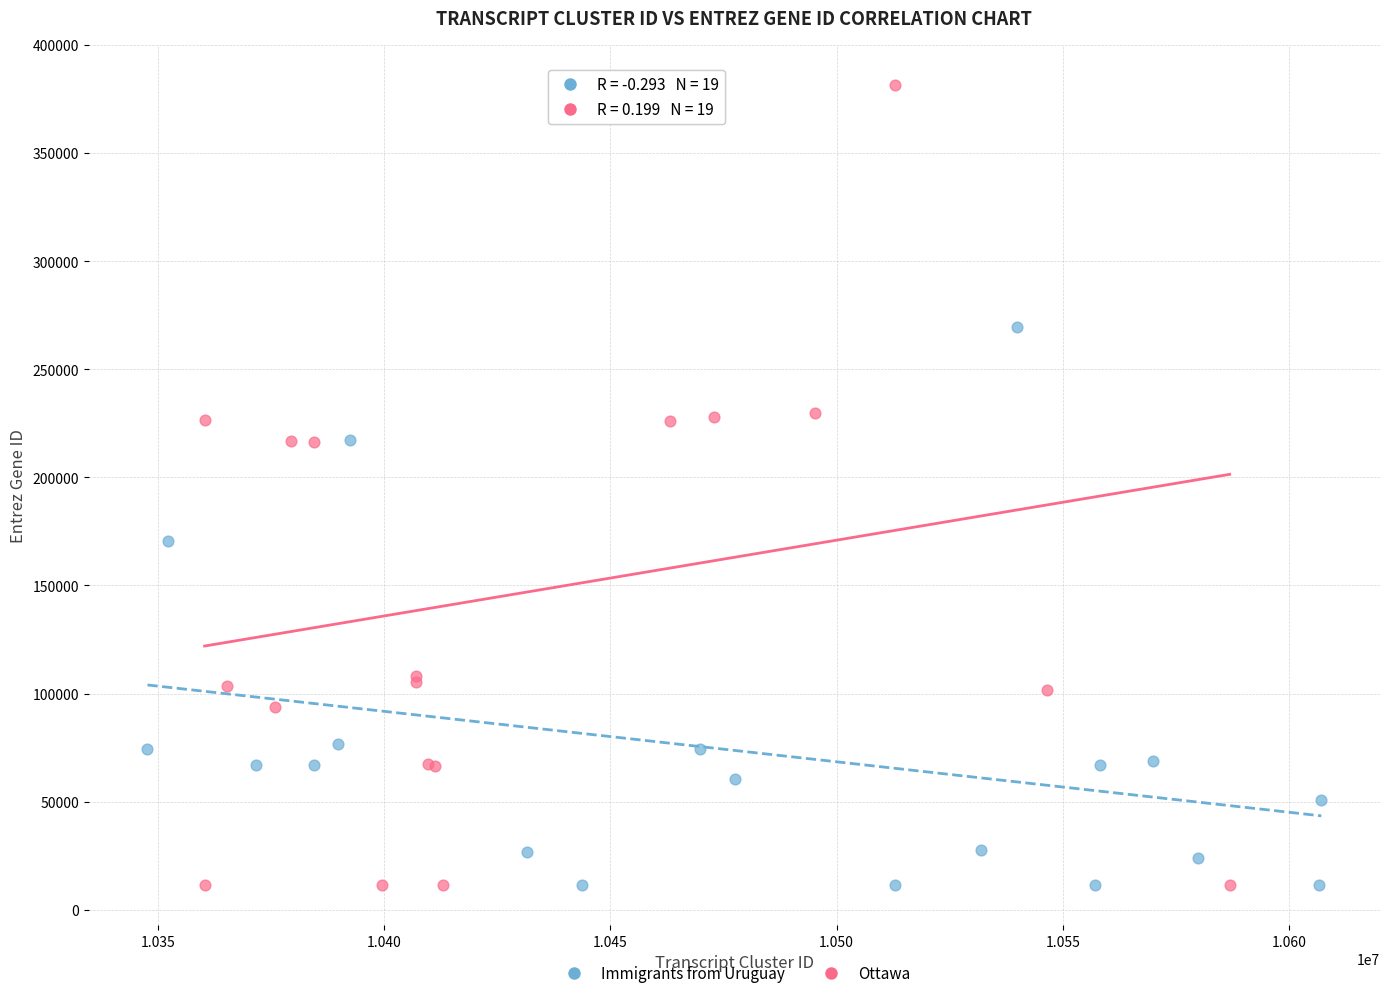

Which series has the widest spread of Y values?

Ottawa